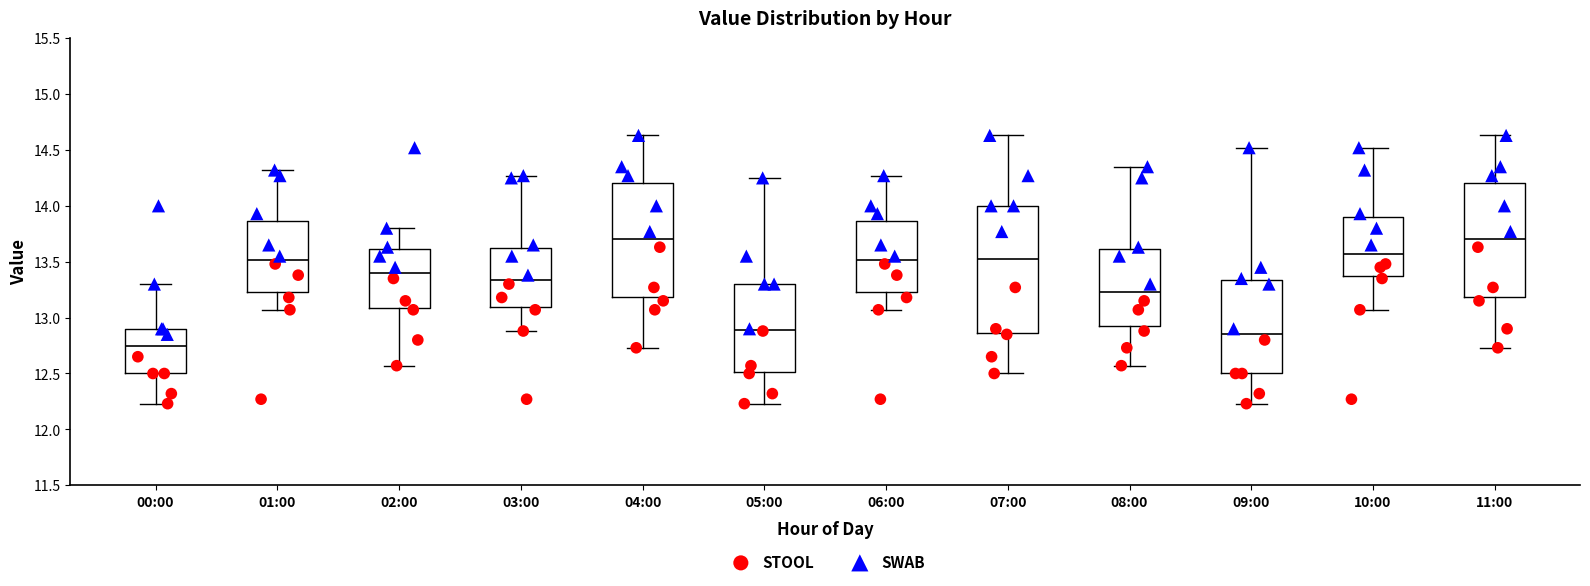

Reading left to right, read every box against the y-axis: the position of its median line, the range the box covers, and the ends of its whiskers. The values are not printed on the chart, so give them approximately, as read against the axis.

00:00: median 12.75, box 12.50 to 12.90, whiskers 12.25 to 13.30
01:00: median 13.50, box 13.25 to 13.85, whiskers 13.05 to 14.30
02:00: median 13.40, box 13.10 to 13.60, whiskers 12.55 to 13.80
03:00: median 13.35, box 13.10 to 13.65, whiskers 12.90 to 14.25
04:00: median 13.70, box 13.20 to 14.20, whiskers 12.75 to 14.65
05:00: median 12.90, box 12.50 to 13.30, whiskers 12.25 to 14.25
06:00: median 13.50, box 13.25 to 13.85, whiskers 13.05 to 14.25
07:00: median 13.50, box 12.85 to 14.00, whiskers 12.50 to 14.65
08:00: median 13.25, box 12.95 to 13.60, whiskers 12.55 to 14.35
09:00: median 12.85, box 12.50 to 13.35, whiskers 12.25 to 14.50
10:00: median 13.55, box 13.40 to 13.90, whiskers 13.05 to 14.50
11:00: median 13.70, box 13.20 to 14.20, whiskers 12.75 to 14.65